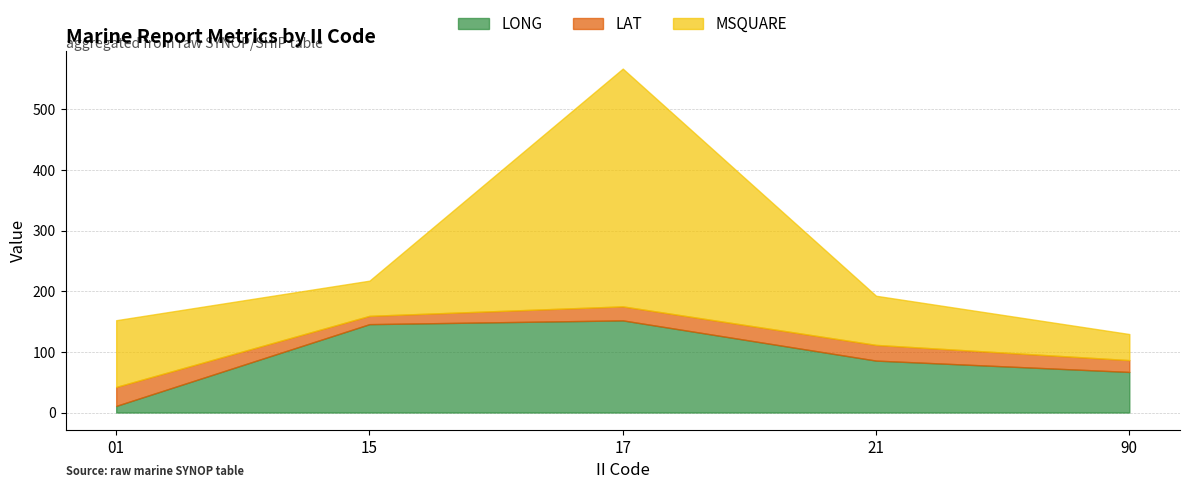

What is the sum of the LONG values at 15 and 90?

212.6